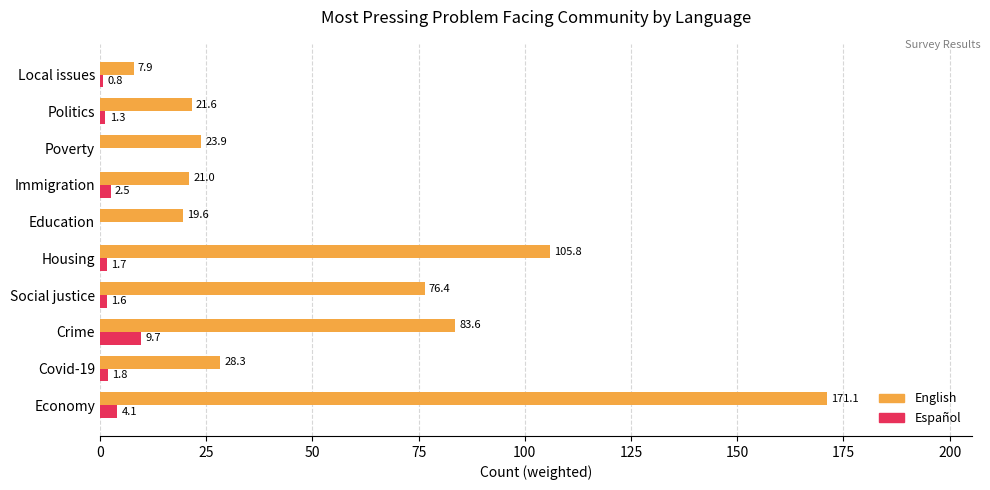

The Español series shows 1.6 at Social justice. True or false?

True